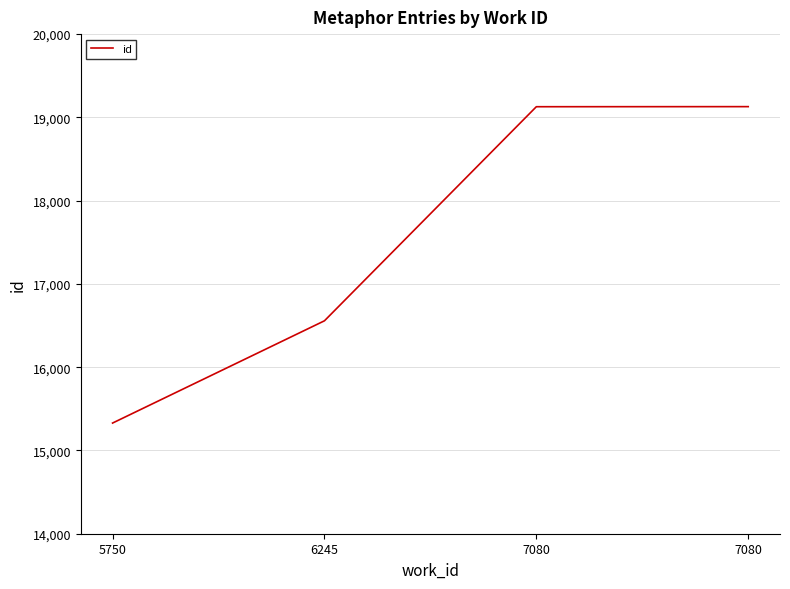

What is the sum of the values at 7080 and 7080?

38257